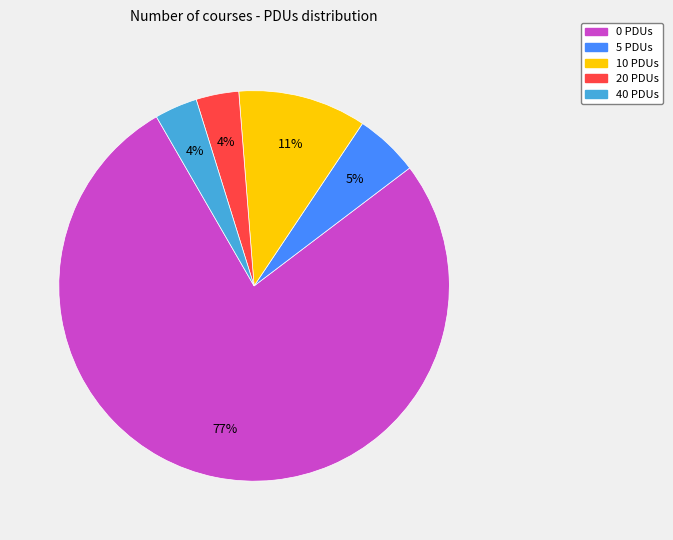

To the nearest percent, what is the average slice percentage?

20%